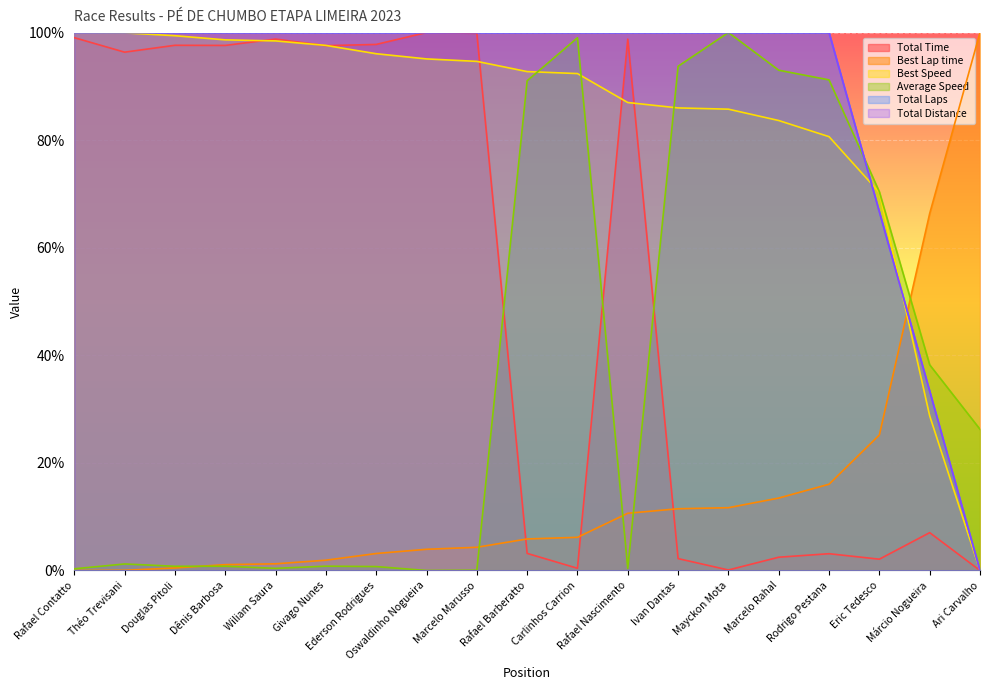

What is the label of the 10th point from the right?

Rafael Barberatto